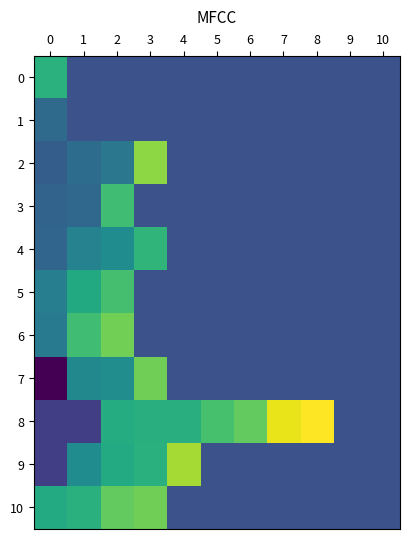

What is the maximum value for 3?

405119587.0